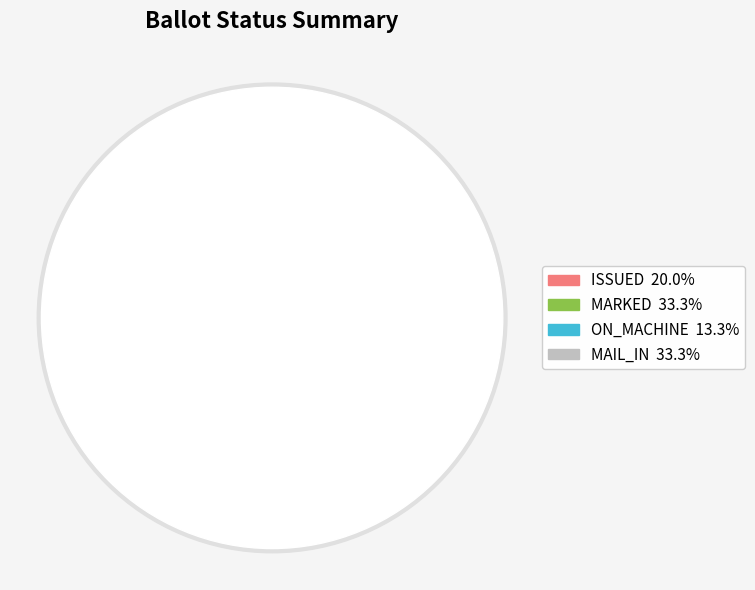

Is there any slice that represents more than half of the pie?

No